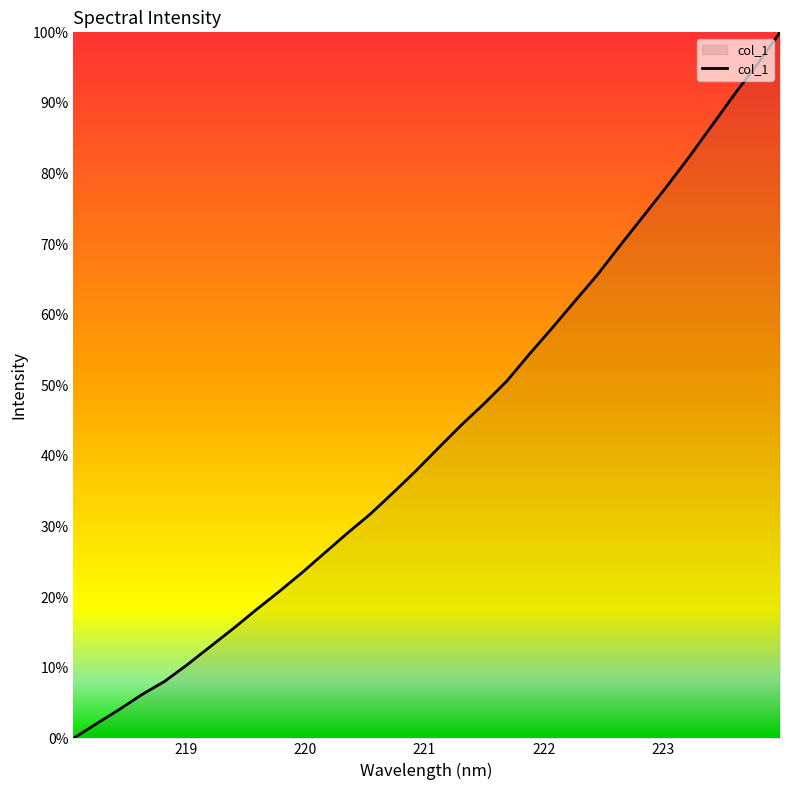

What is the difference between the maximum and minimum values?

100.0